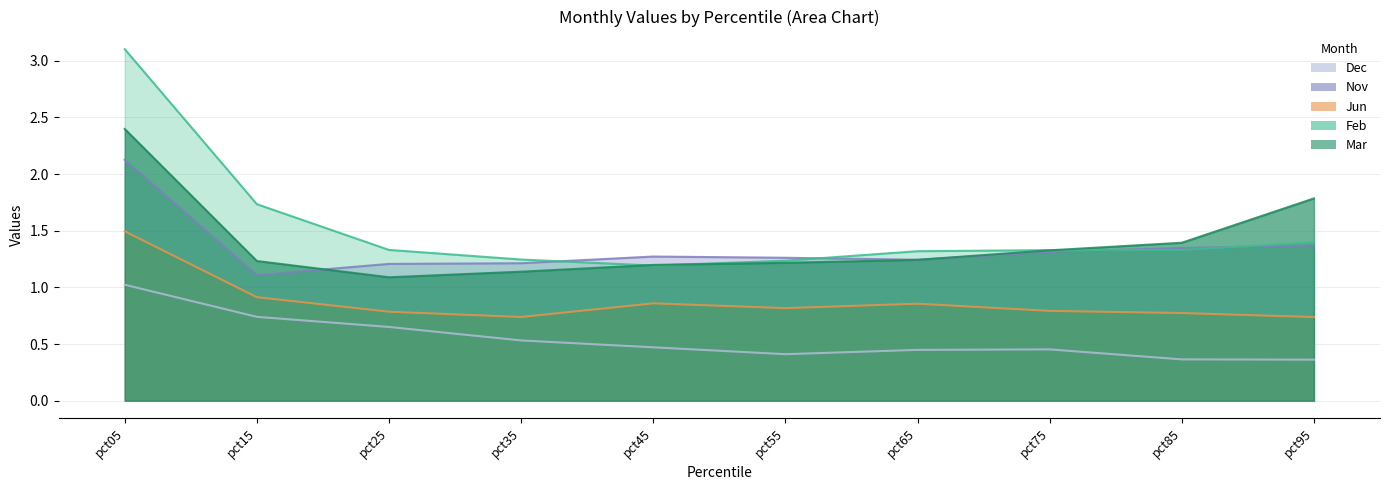

Where is Jun nearest to the value 1?

pct15